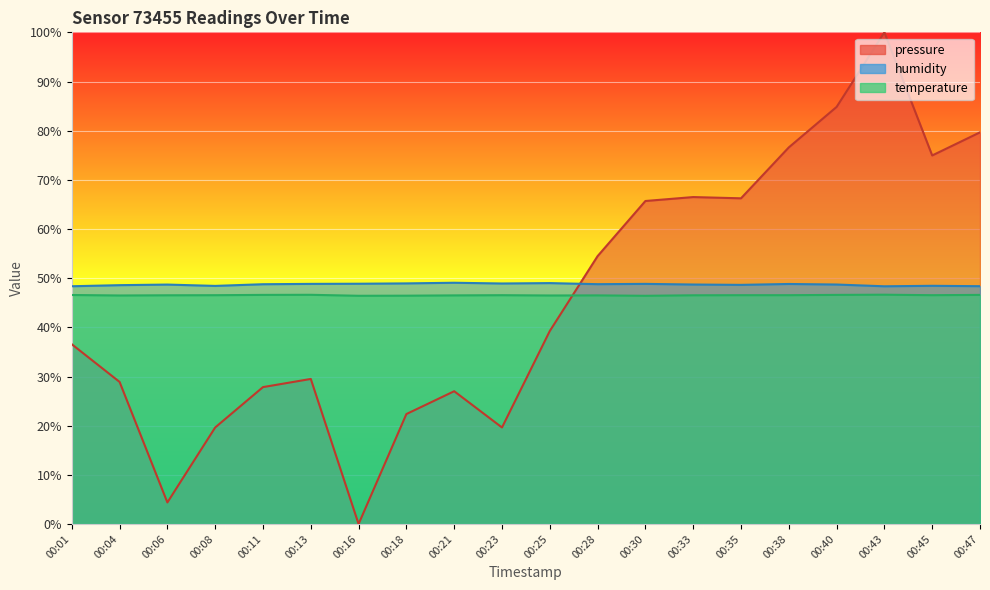

Is it true that humidity equals 72.5 at 00:35?

False